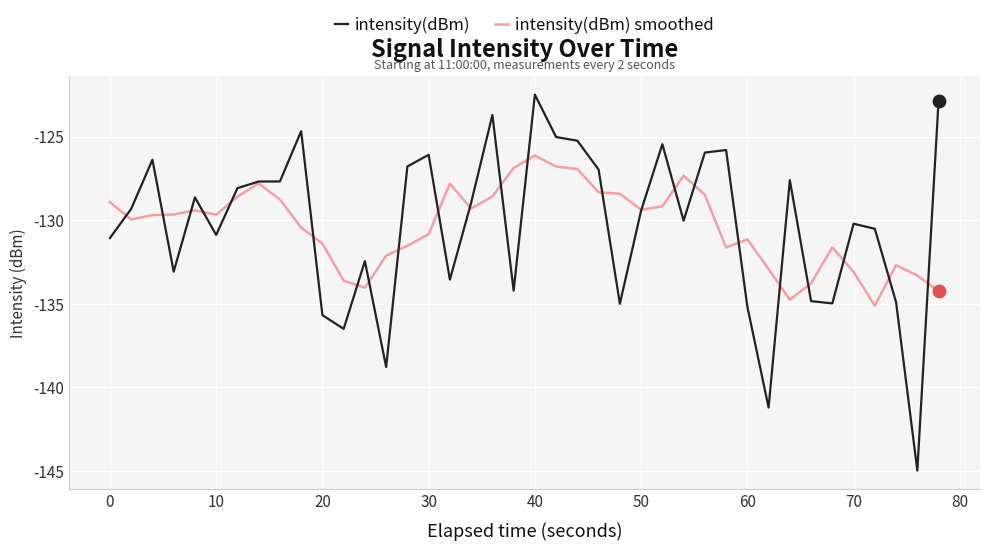

List the series in order of their peak value, highest first.

intensity(dBm), intensity(dBm) smoothed